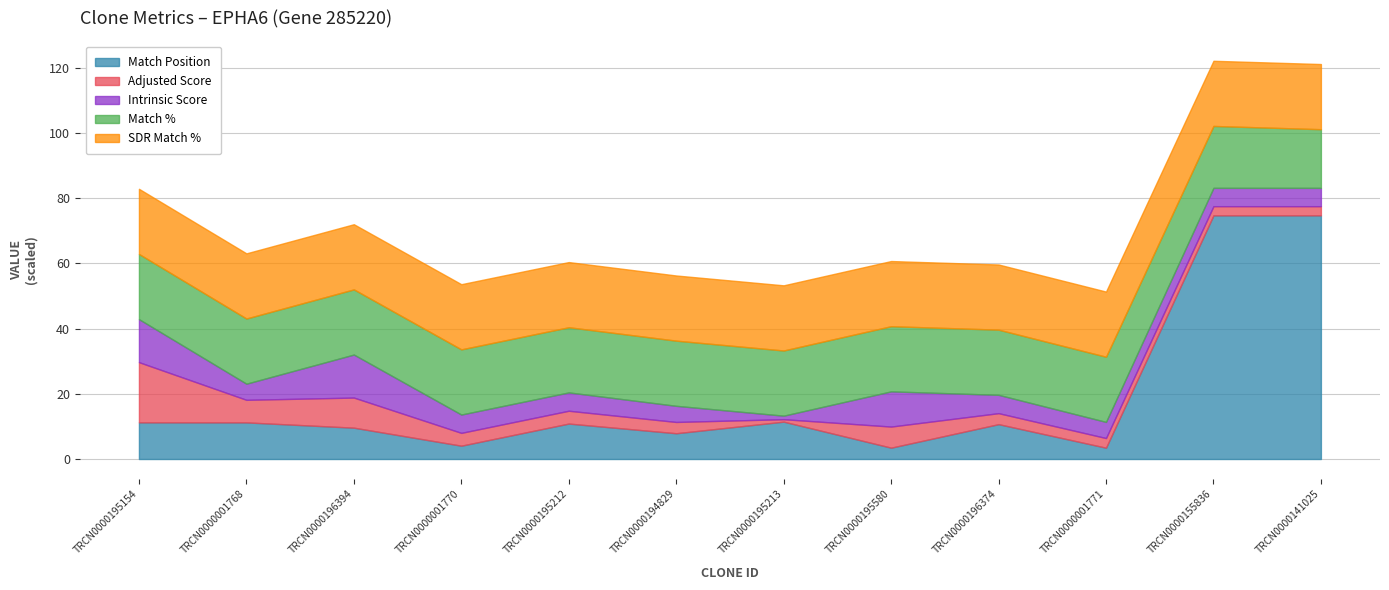

Count the number of categories in the chart.

12